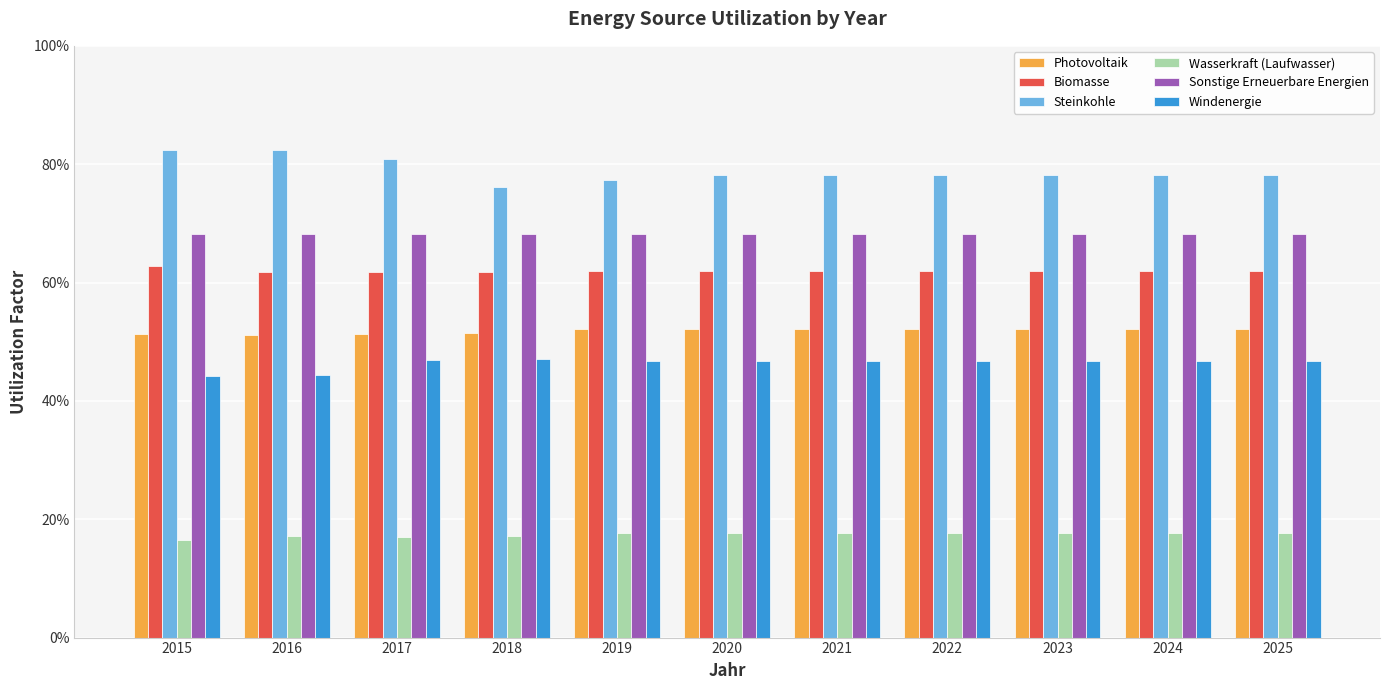

Reading left to right, what are all the values shown in this chart?

Photovoltaik: 2015=0.5	2016=0.5	2017=0.5	2018=0.5	2019=0.5	2020=0.5	2021=0.5	2022=0.5	2023=0.5	2024=0.5	2025=0.5
Biomasse: 2015=0.6	2016=0.6	2017=0.6	2018=0.6	2019=0.6	2020=0.6	2021=0.6	2022=0.6	2023=0.6	2024=0.6	2025=0.6
Steinkohle: 2015=0.8	2016=0.8	2017=0.8	2018=0.8	2019=0.8	2020=0.8	2021=0.8	2022=0.8	2023=0.8	2024=0.8	2025=0.8
Wasserkraft (Laufwasser): 2015=0.2	2016=0.2	2017=0.2	2018=0.2	2019=0.2	2020=0.2	2021=0.2	2022=0.2	2023=0.2	2024=0.2	2025=0.2
Sonstige Erneuerbare Energien: 2015=0.7	2016=0.7	2017=0.7	2018=0.7	2019=0.7	2020=0.7	2021=0.7	2022=0.7	2023=0.7	2024=0.7	2025=0.7
Windenergie: 2015=0.4	2016=0.4	2017=0.5	2018=0.5	2019=0.5	2020=0.5	2021=0.5	2022=0.5	2023=0.5	2024=0.5	2025=0.5